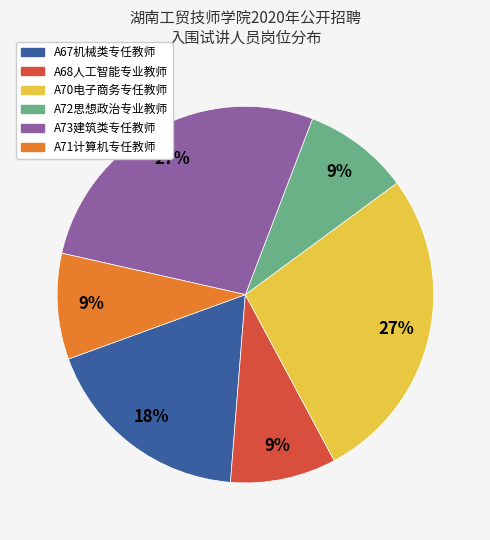

To the nearest percent, what is the average slice percentage?

17%